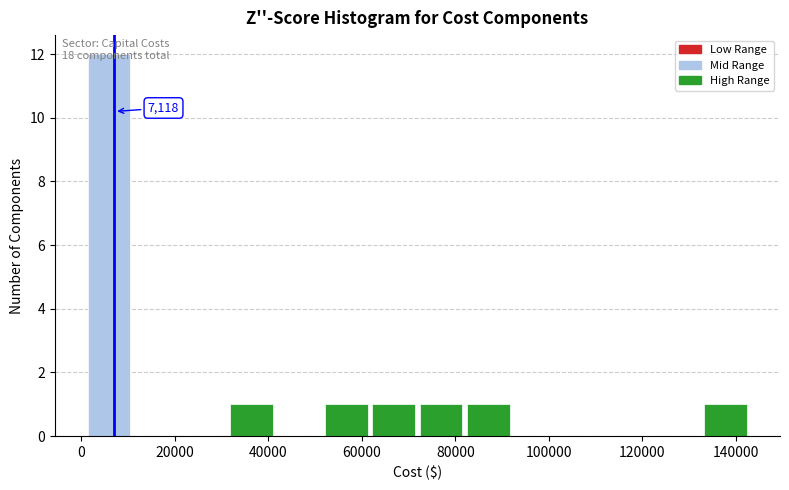

Over which range of the x-axis is the bar tallest?

0 to 12000